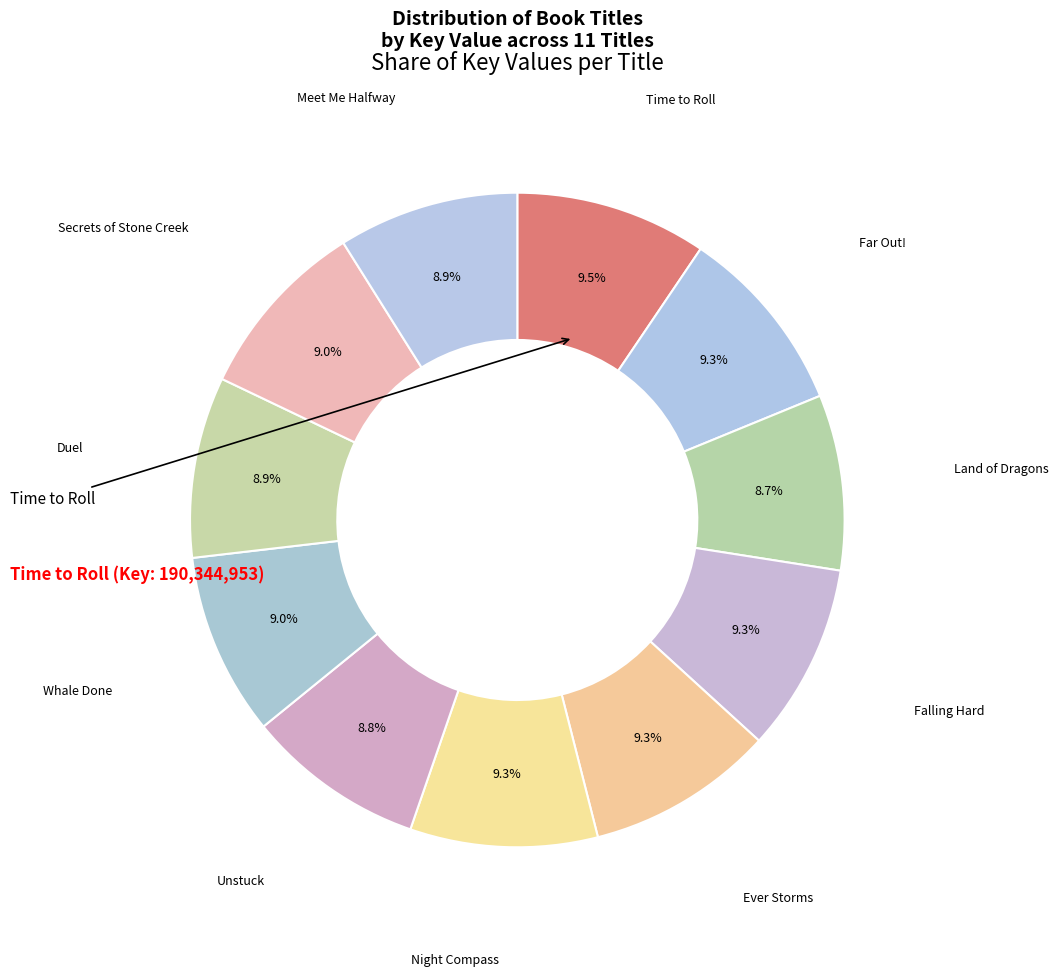

Which category has the smallest portion of the pie?

Land of Dragons